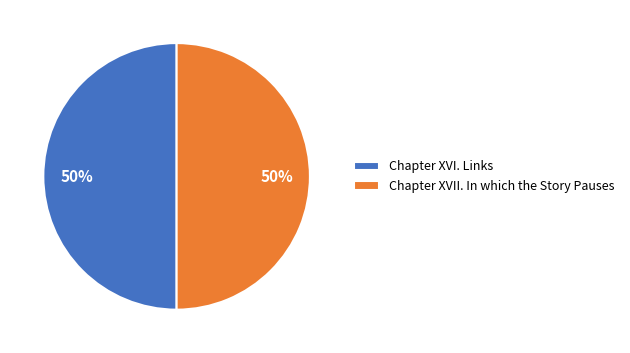

Combined, do Chapter XVII. In which the Story Pauses and Chapter XVI. Links account for over 50%?

Yes